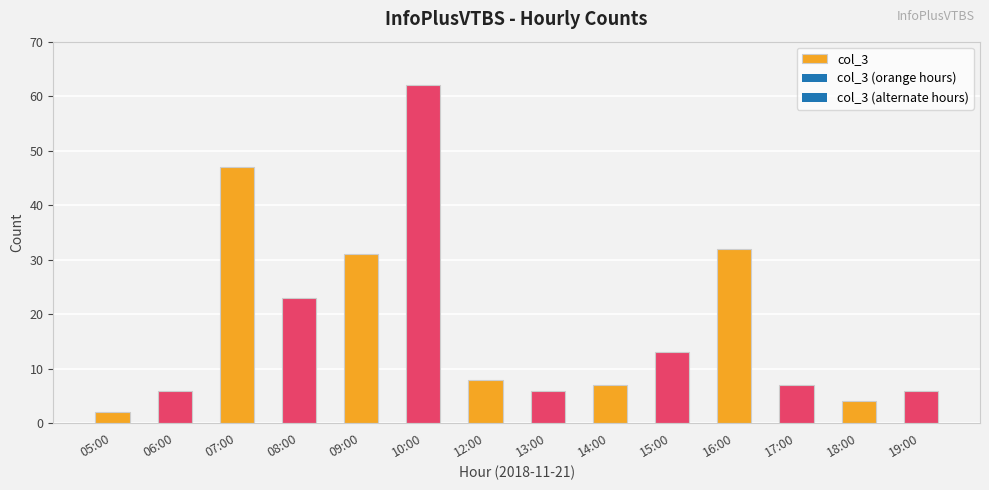

Which has a higher value, 17:00 or 08:00?

08:00